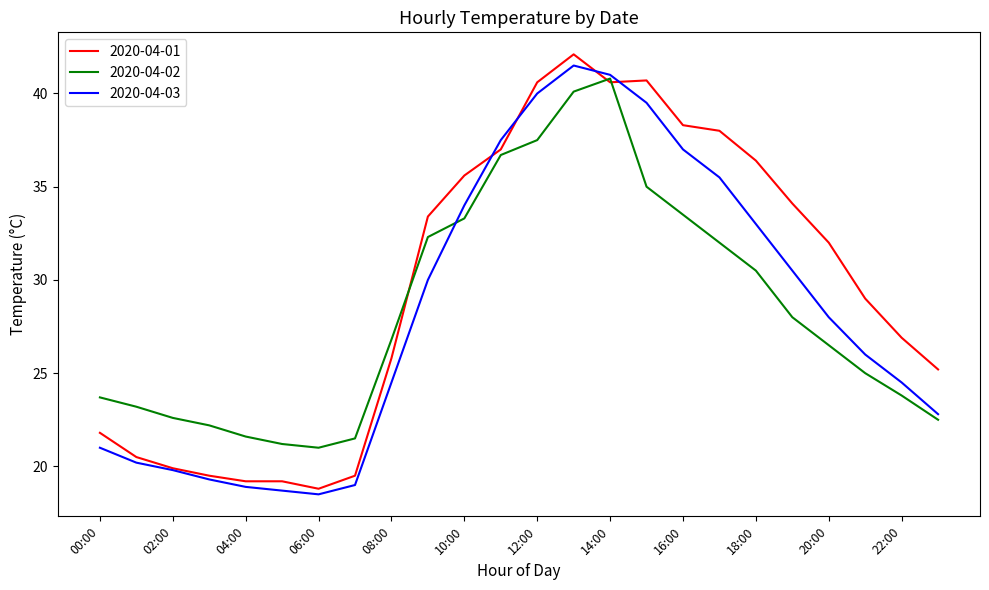

Which series has the largest total across all categories?

2020-04-01